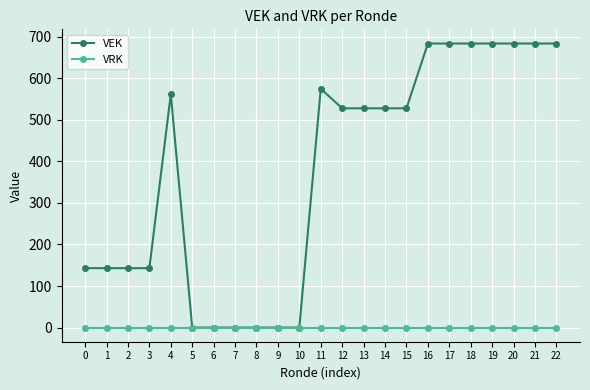

Is this an area chart (filled region under the line)?

No